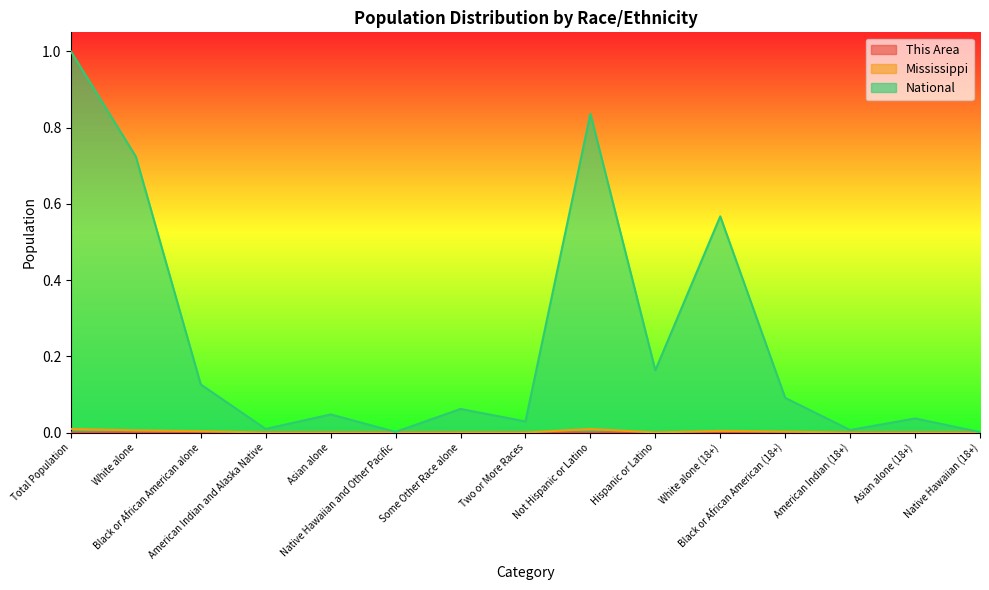

How many distinct data groups are displayed?

3